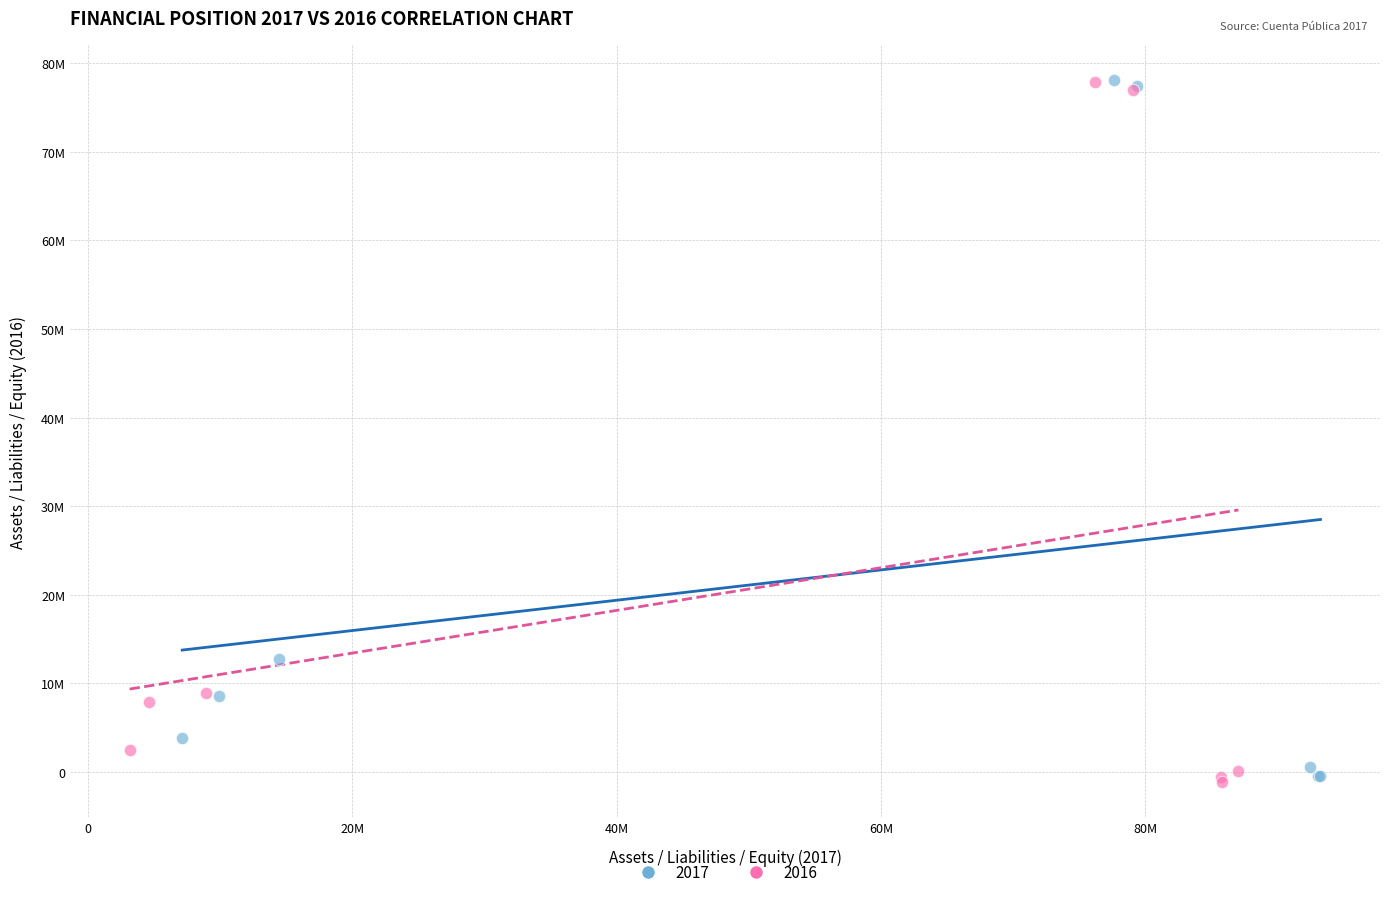

What are all the series names shown in the legend?

2017, 2016